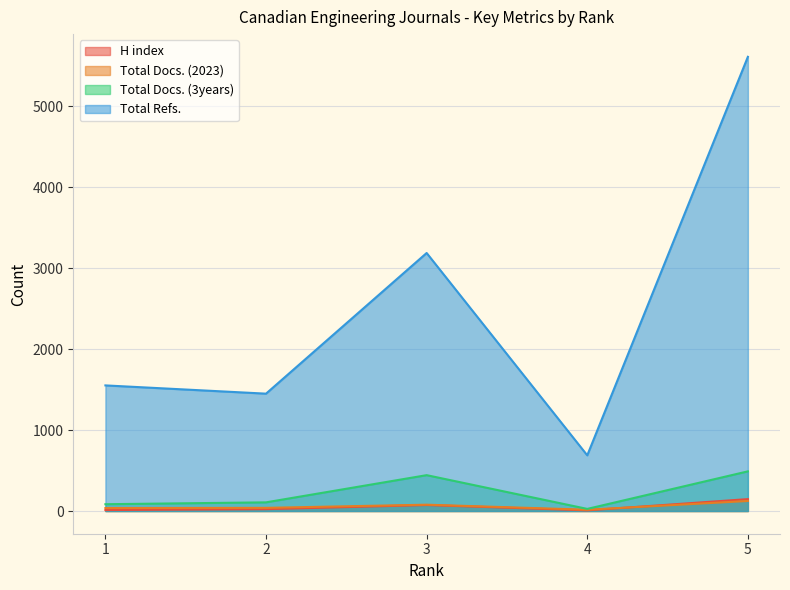

What is the difference between the maximum and second lowest values in the Total Refs. series?

4162